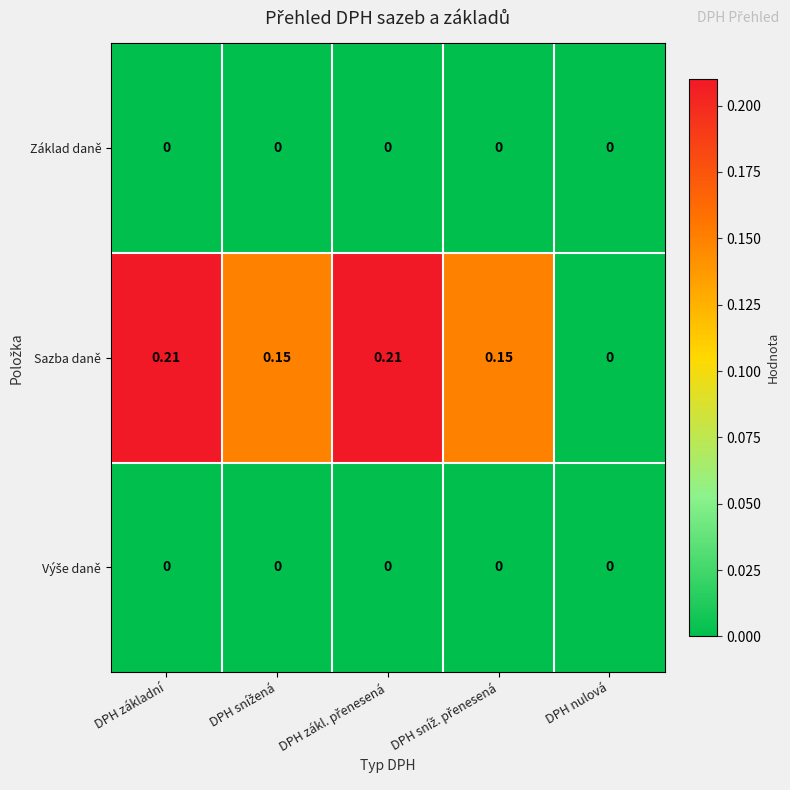

How many data points does each series have?

5